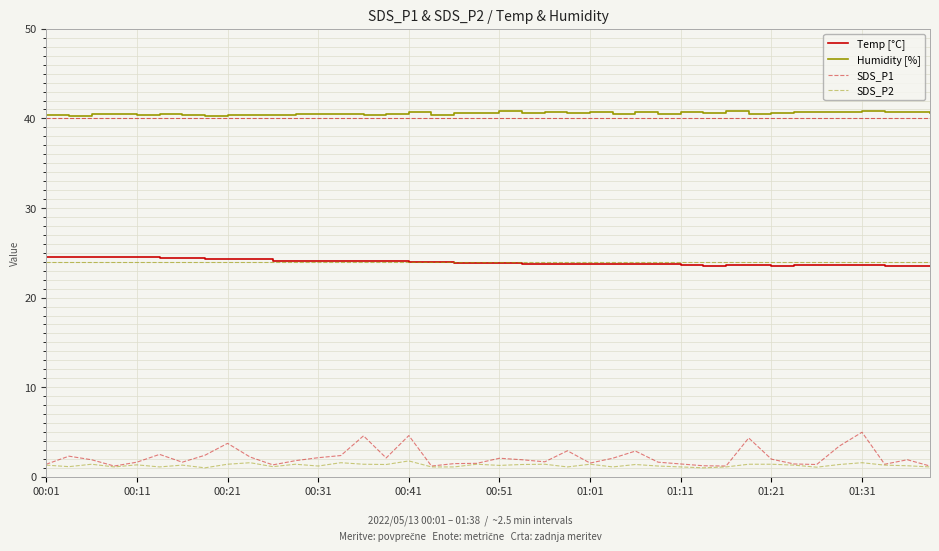

What is the lowest value of the SDS_P2 series?

1.0